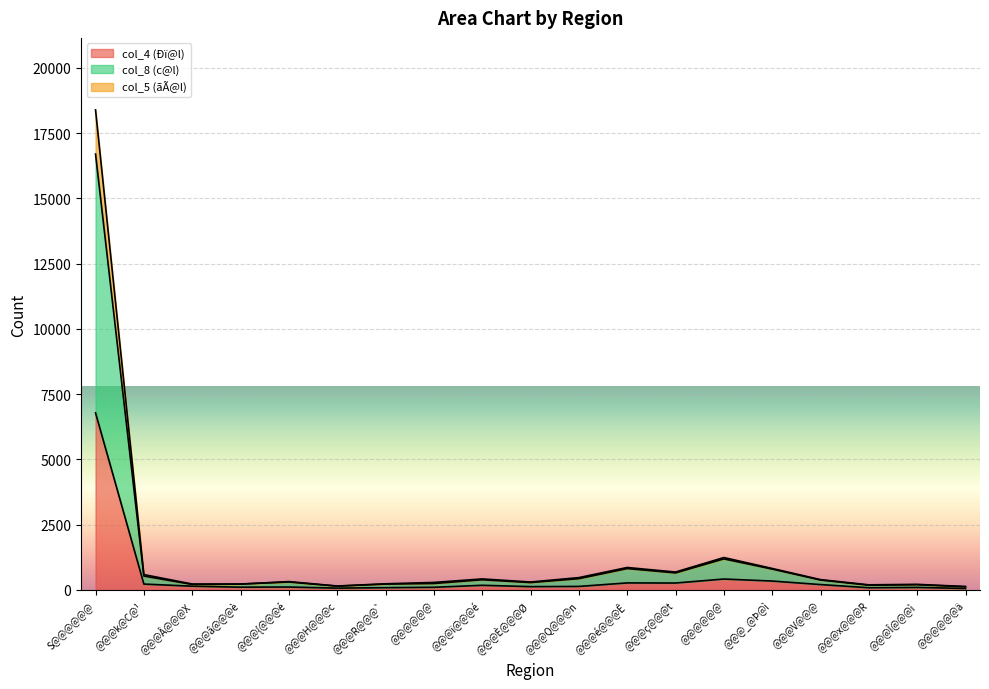

What are all the series names shown in the legend?

col_4 (Ðï@l), col_8 (c@l), col_5 (ãÃ@l)